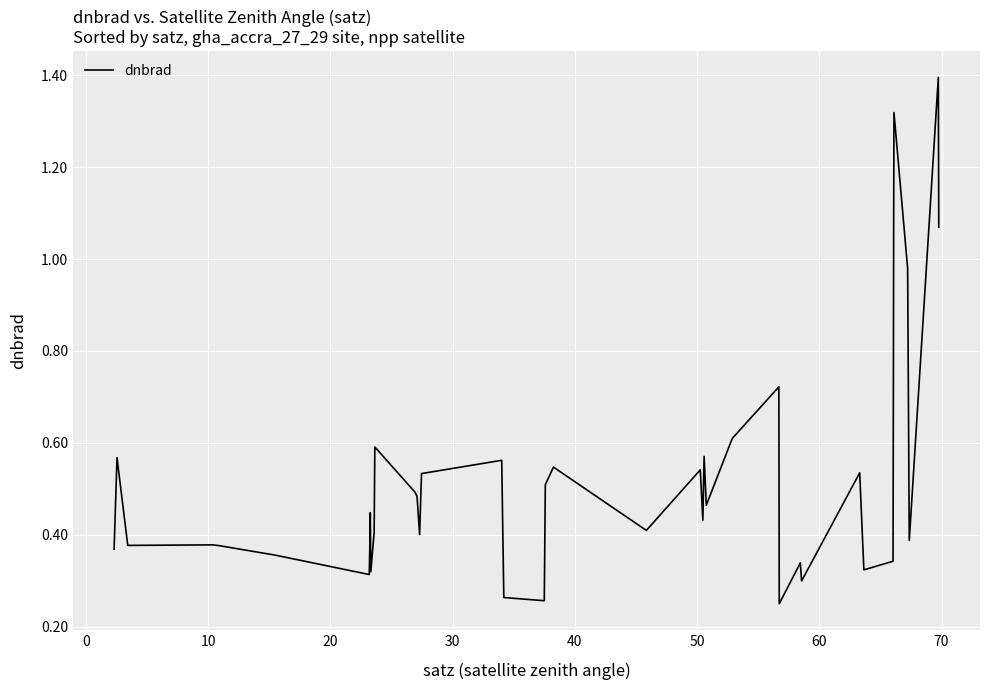

What is the maximum value shown in the chart?

1.4